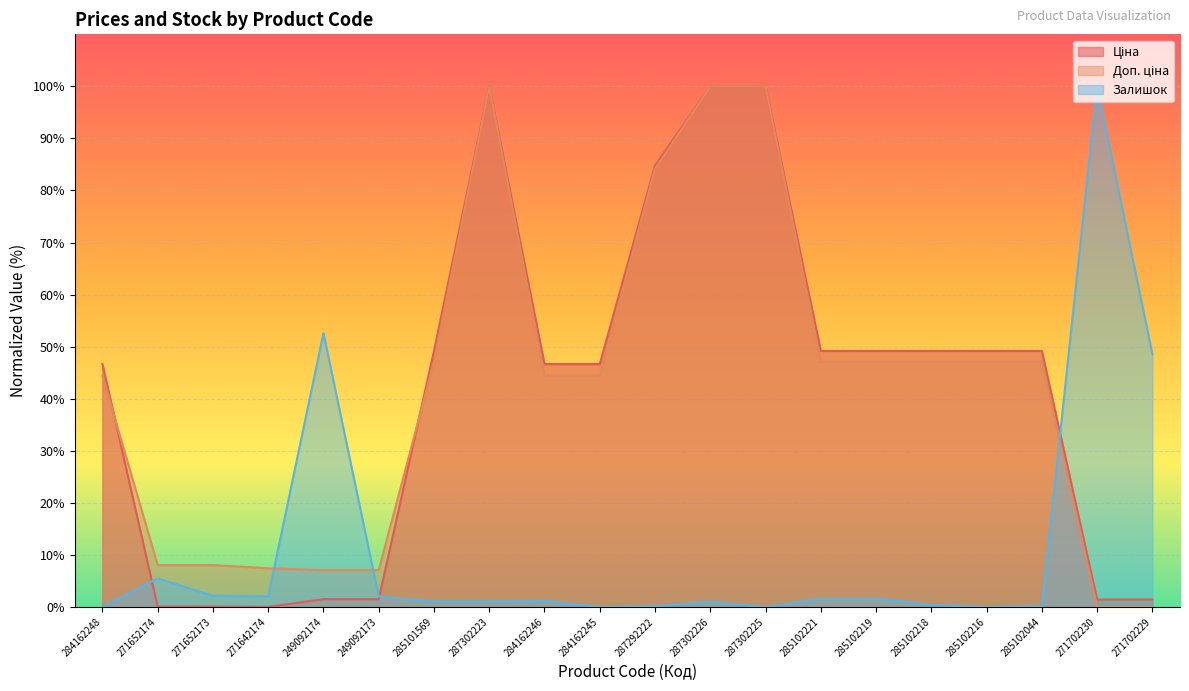

True or false: Ціна has a value of 100.0 at 287302223.

True